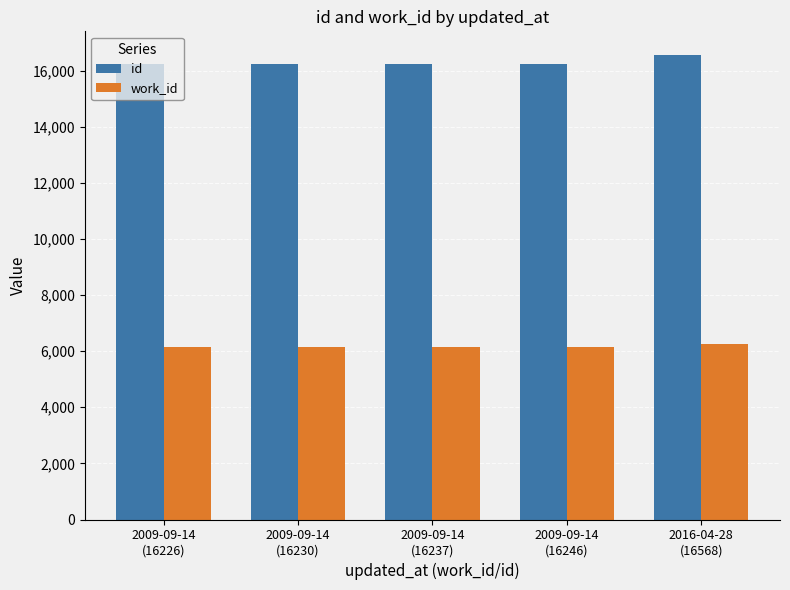

The value of work_id at 2009-09-14
(16226) is 6158. True or false?

True